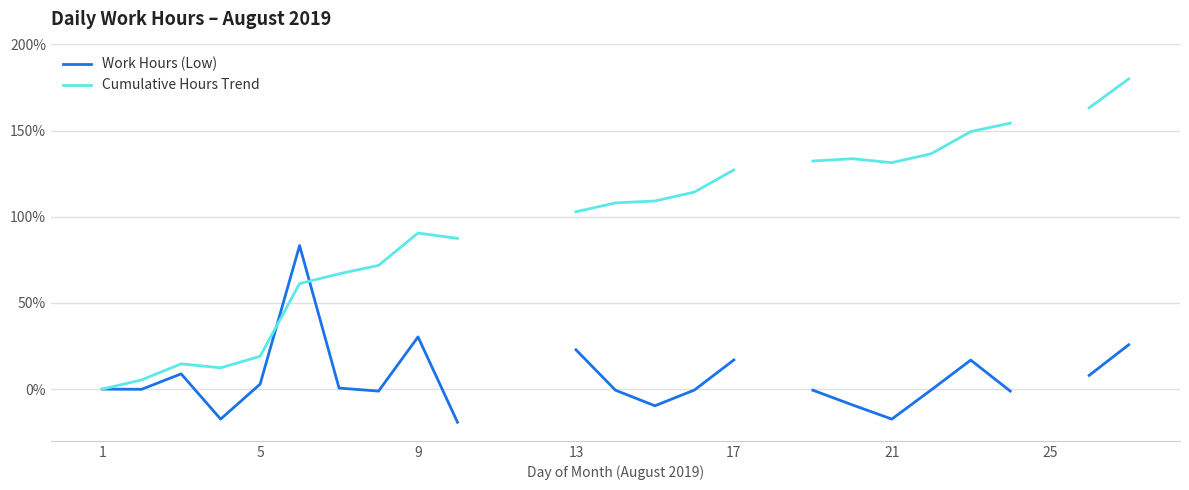

What is the minimum value for Work Hours (Low)?

-19.2